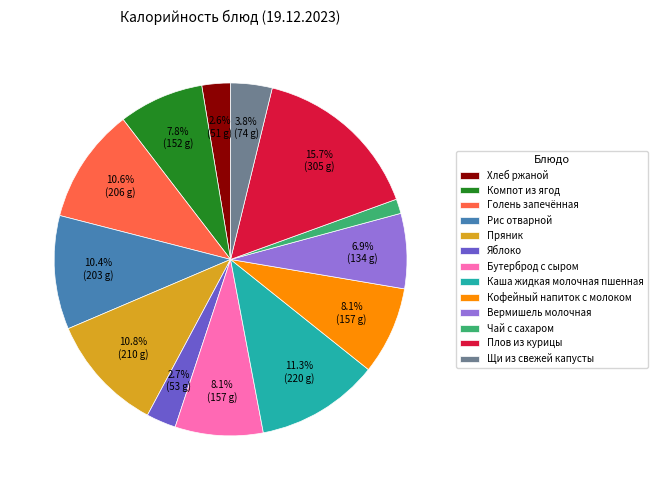

What is the ratio of the value at Чай с сахаром to the value at Каша жидкая молочная пшенная?

0.1